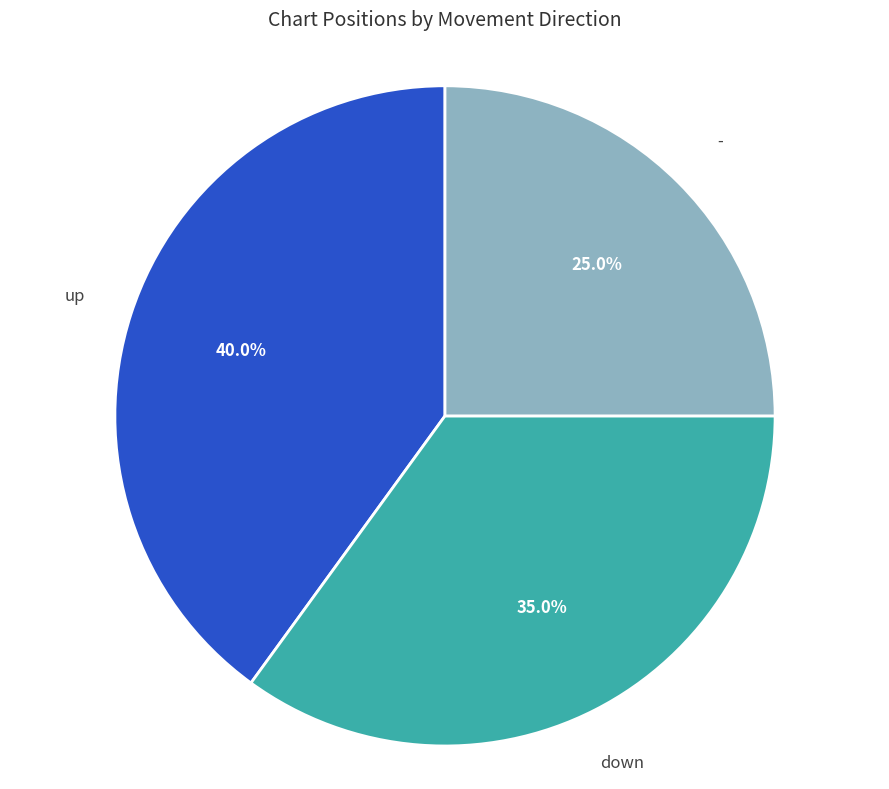

Does any single category account for the majority?

No